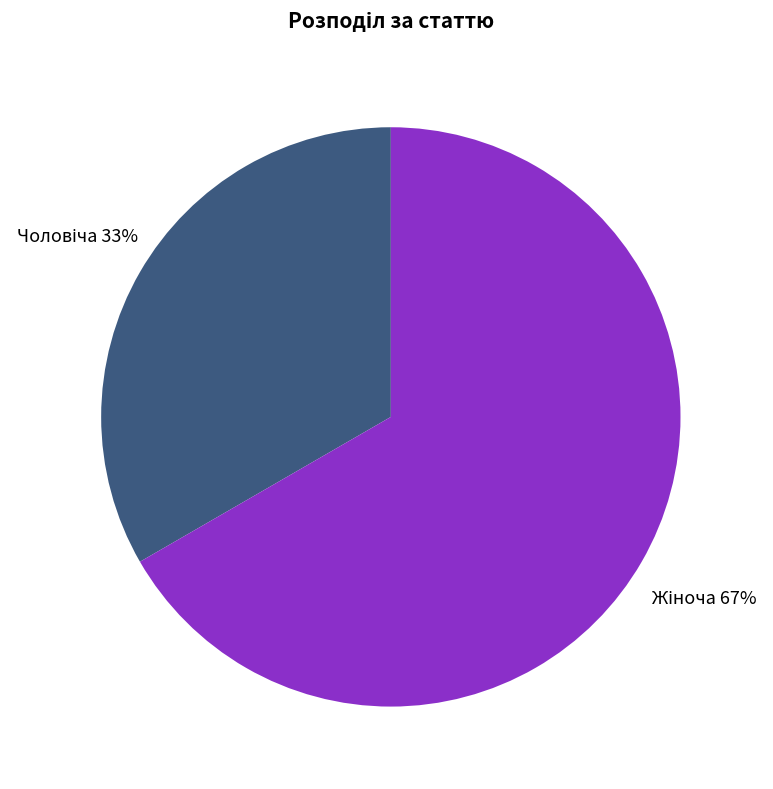

Does any single category account for the majority?

Yes